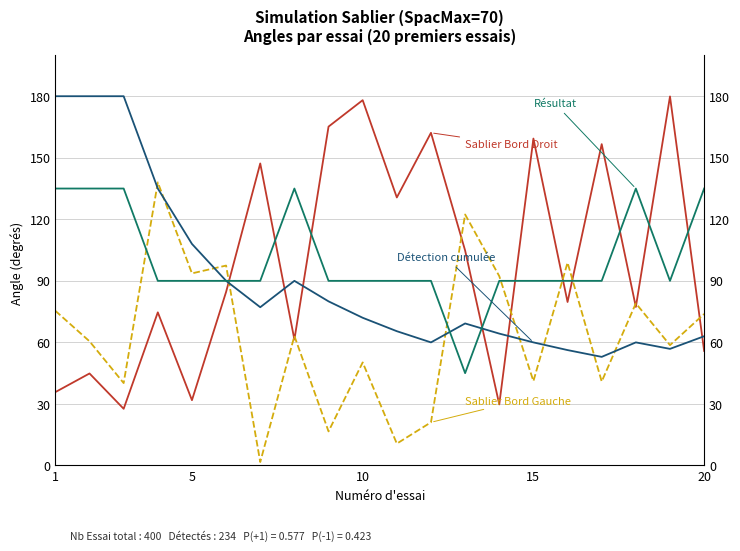

How many interior local peaks does the Sablier Angle Bord Gauche / Detecteur1 series have?

7